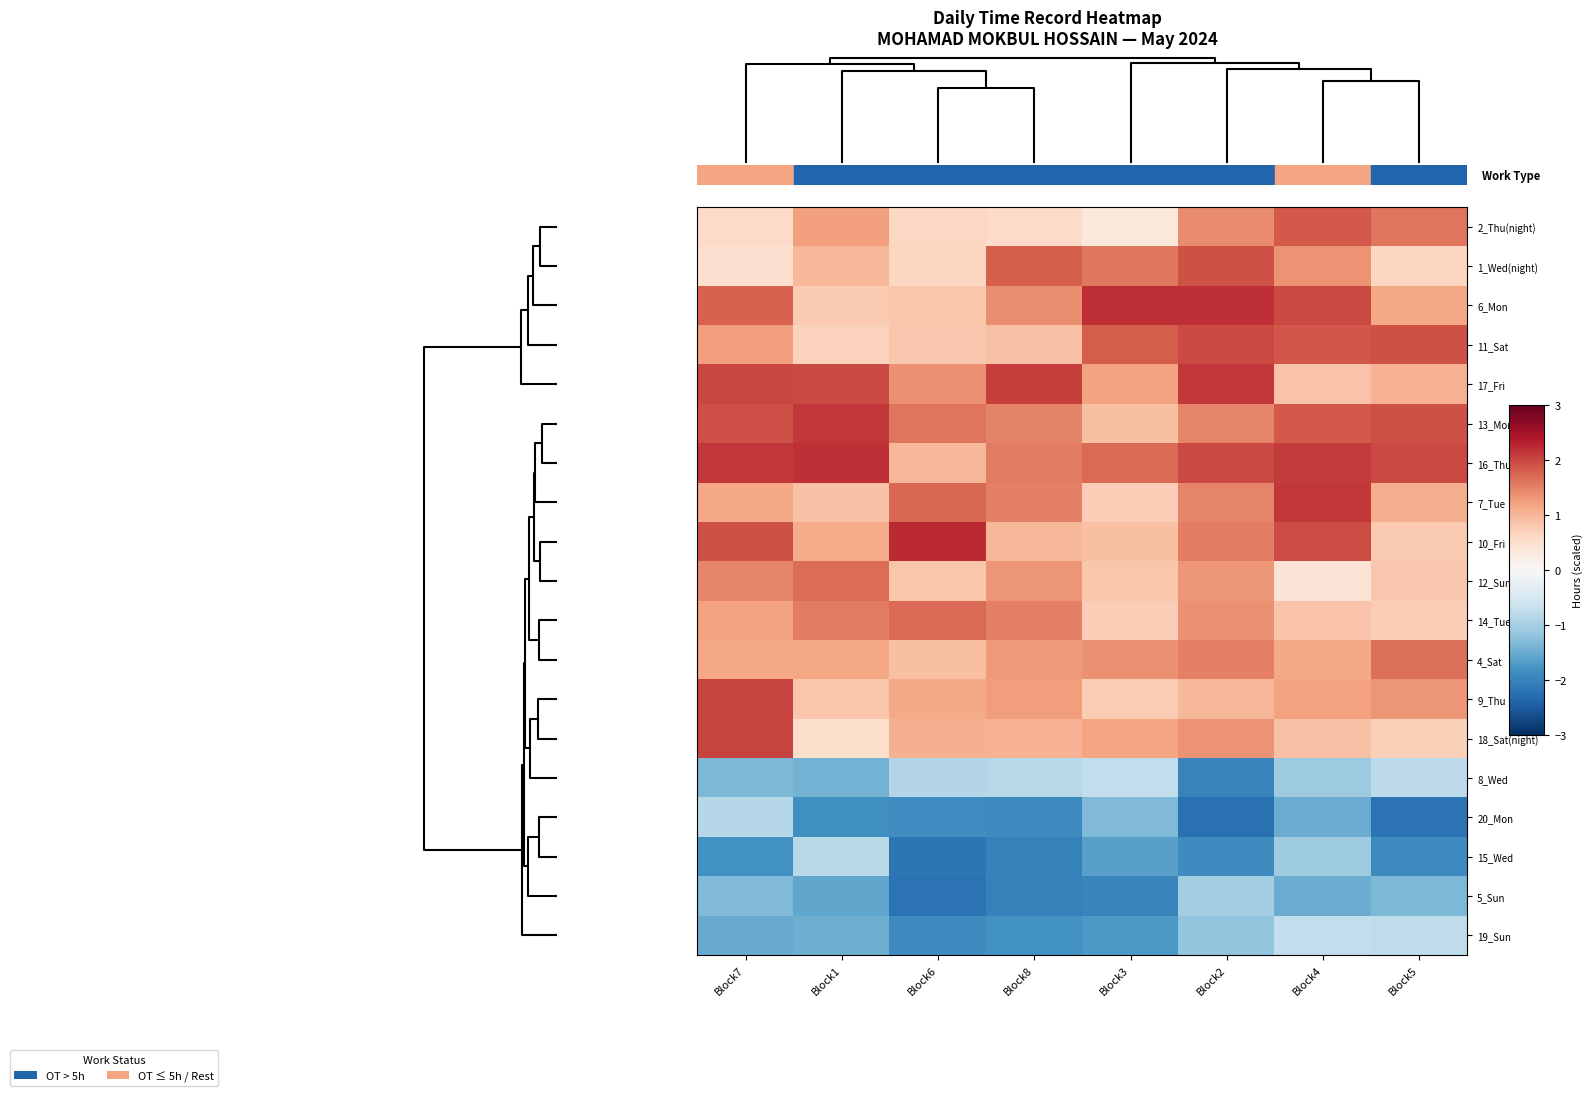

Reading left to right, extract all data points from this chart.

2_Thu(night): Block7=0.6	Block1=1.2	Block6=0.6	Block8=0.6	Block3=0.3	Block2=1.4	Block4=1.8	Block5=1.6
1_Wed(night): Block7=0.5	Block1=1.0	Block6=0.6	Block8=1.8	Block3=1.6	Block2=1.9	Block4=1.4	Block5=0.6
6_Mon: Block7=1.8	Block1=0.8	Block6=0.8	Block8=1.4	Block3=2.2	Block2=2.2	Block4=2.0	Block5=1.2
11_Sat: Block7=1.3	Block1=0.7	Block6=0.8	Block8=0.9	Block3=1.8	Block2=2.0	Block4=1.9	Block5=1.9
17_Fri: Block7=2.0	Block1=2.0	Block6=1.4	Block8=2.1	Block3=1.2	Block2=2.1	Block4=0.9	Block5=1.1
13_Mon: Block7=1.9	Block1=2.1	Block6=1.6	Block8=1.5	Block3=0.9	Block2=1.5	Block4=1.8	Block5=1.9
16_Thu: Block7=2.1	Block1=2.2	Block6=1.0	Block8=1.6	Block3=1.7	Block2=2.0	Block4=2.1	Block5=2.0
7_Tue: Block7=1.2	Block1=0.9	Block6=1.7	Block8=1.5	Block3=0.7	Block2=1.5	Block4=2.1	Block5=1.1
10_Fri: Block7=1.9	Block1=1.1	Block6=2.2	Block8=1.0	Block3=0.9	Block2=1.5	Block4=2.0	Block5=0.8
12_Sun: Block7=1.5	Block1=1.7	Block6=0.8	Block8=1.3	Block3=0.8	Block2=1.3	Block4=0.4	Block5=0.8
14_Tue: Block7=1.2	Block1=1.5	Block6=1.7	Block8=1.5	Block3=0.7	Block2=1.4	Block4=0.9	Block5=0.7
4_Sat: Block7=1.1	Block1=1.2	Block6=0.9	Block8=1.3	Block3=1.4	Block2=1.5	Block4=1.1	Block5=1.7
9_Thu: Block7=2.0	Block1=0.8	Block6=1.1	Block8=1.3	Block3=0.8	Block2=1.0	Block4=1.2	Block5=1.3
18_Sat(night): Block7=2.0	Block1=0.5	Block6=1.1	Block8=1.0	Block3=1.2	Block2=1.3	Block4=0.9	Block5=0.7
8_Wed: Block7=-1.3	Block1=-1.4	Block6=-0.9	Block8=-0.8	Block3=-0.7	Block2=-2.0	Block4=-1.1	Block5=-0.8
20_Mon: Block7=-0.8	Block1=-1.8	Block6=-1.9	Block8=-1.9	Block3=-1.3	Block2=-2.2	Block4=-1.5	Block5=-2.2
15_Wed: Block7=-1.8	Block1=-0.8	Block6=-2.2	Block8=-2.0	Block3=-1.6	Block2=-1.9	Block4=-1.1	Block5=-1.9
5_Sun: Block7=-1.3	Block1=-1.6	Block6=-2.2	Block8=-2.0	Block3=-2.0	Block2=-1.0	Block4=-1.5	Block5=-1.4
19_Sun: Block7=-1.5	Block1=-1.5	Block6=-1.9	Block8=-1.8	Block3=-1.7	Block2=-1.2	Block4=-0.7	Block5=-0.8